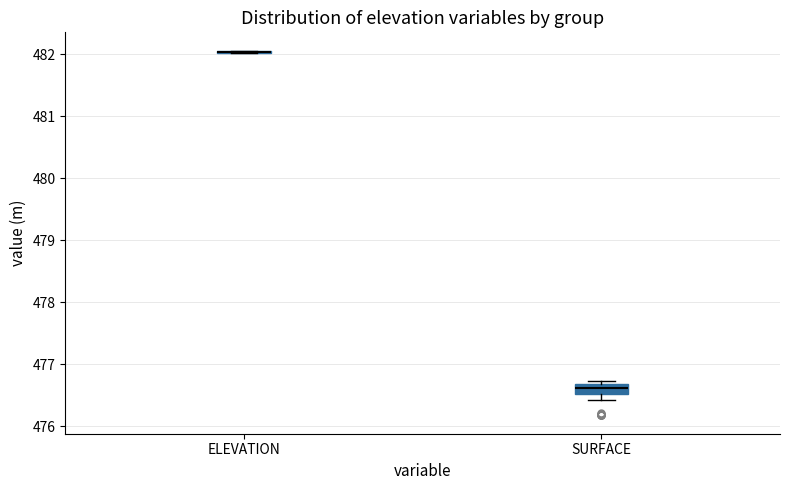

Reading left to right, transcribe this box plot: for each box, give where its median line is, the range the box spans, and where its two whiskers end, as read against the y-axis. The values are not printed on the chart, so give them approximately, as read against the axis.

ELEVATION: box collapsed to a line at 482.0, whiskers 482.0 to 482.1
SURFACE: median 476.6, box 476.5 to 476.7, whiskers 476.4 to 476.7 (just above the box's upper edge)